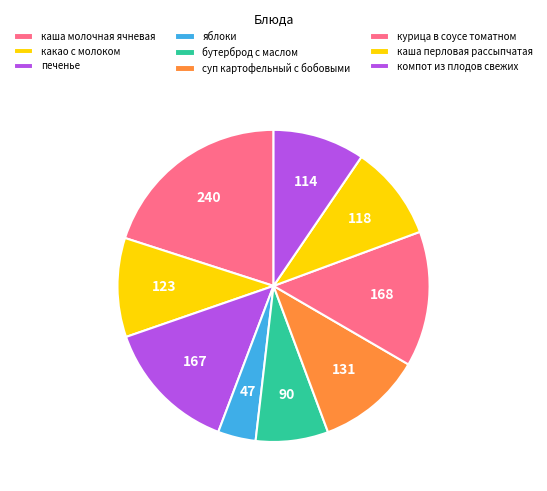

How many slices are in this pie chart?

9